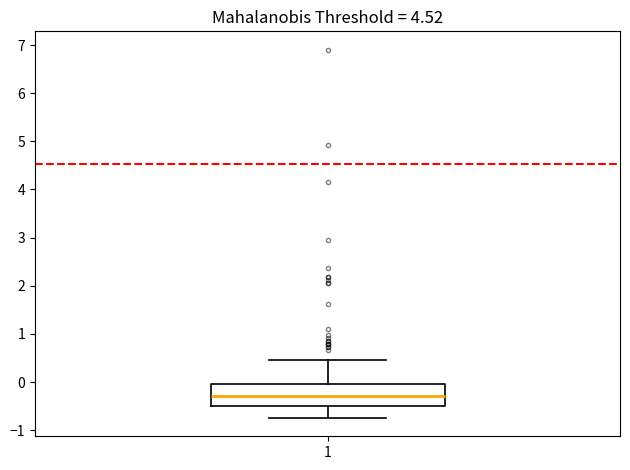

Where is the upper edge of the box at x = 1 on the y-axis? The values are not printed on the chart, so give them approximately, as read against the axis.

0.0